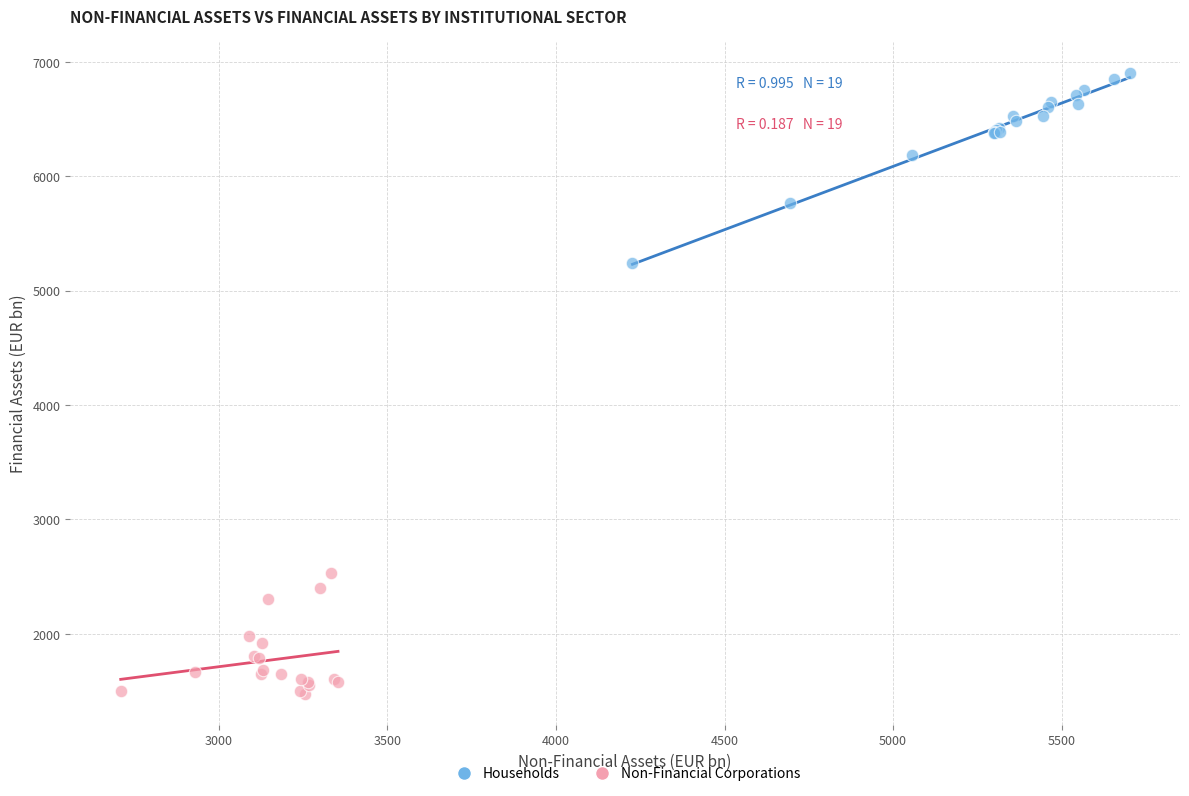

Which series has the largest Y range (max minus min)?

Households